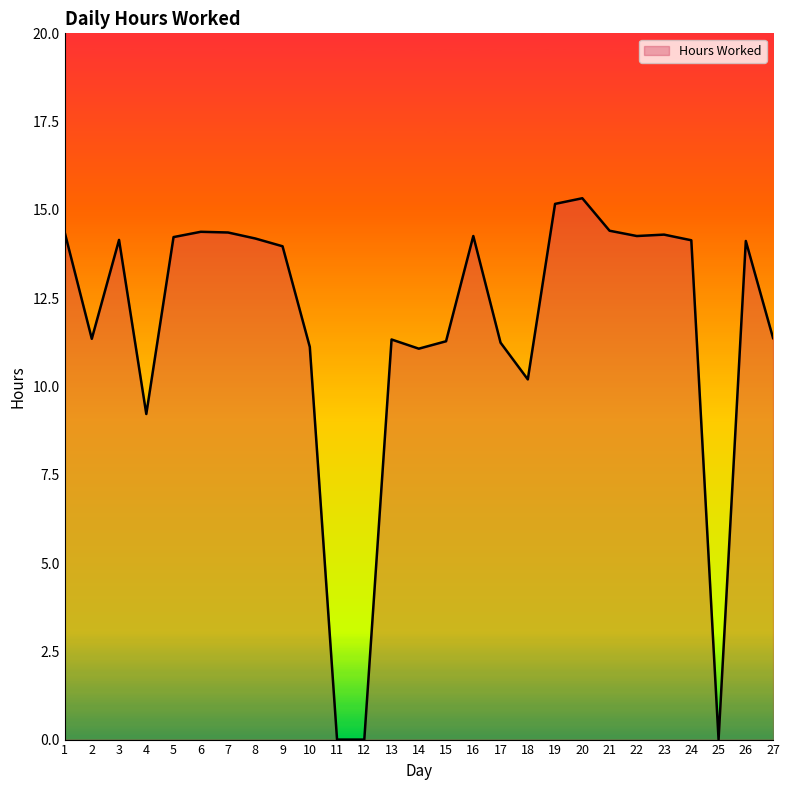

What is the difference between the second highest and minimum values?

15.2